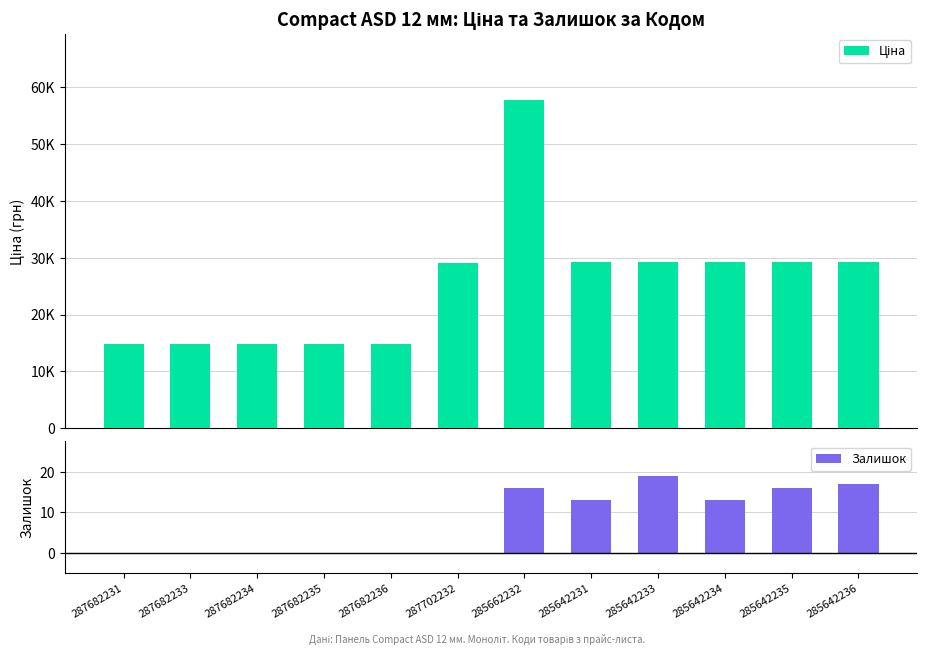

List the series in order of their overall mean, highest first.

Ціна, Залишок